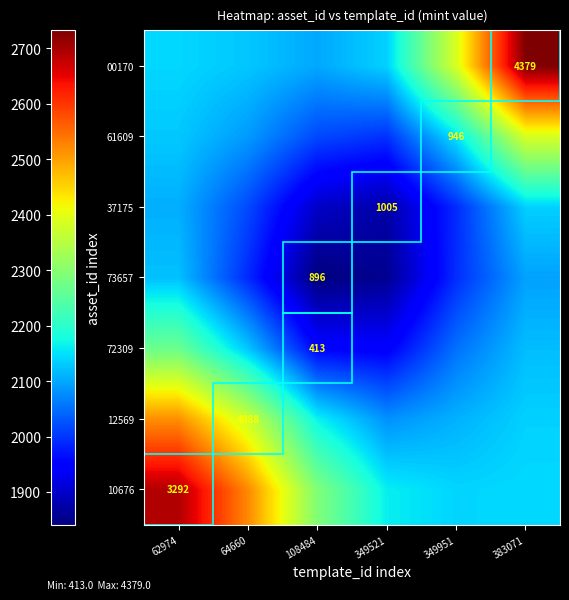

The value of 10676 at 349951 is 3714.1. True or false?

False